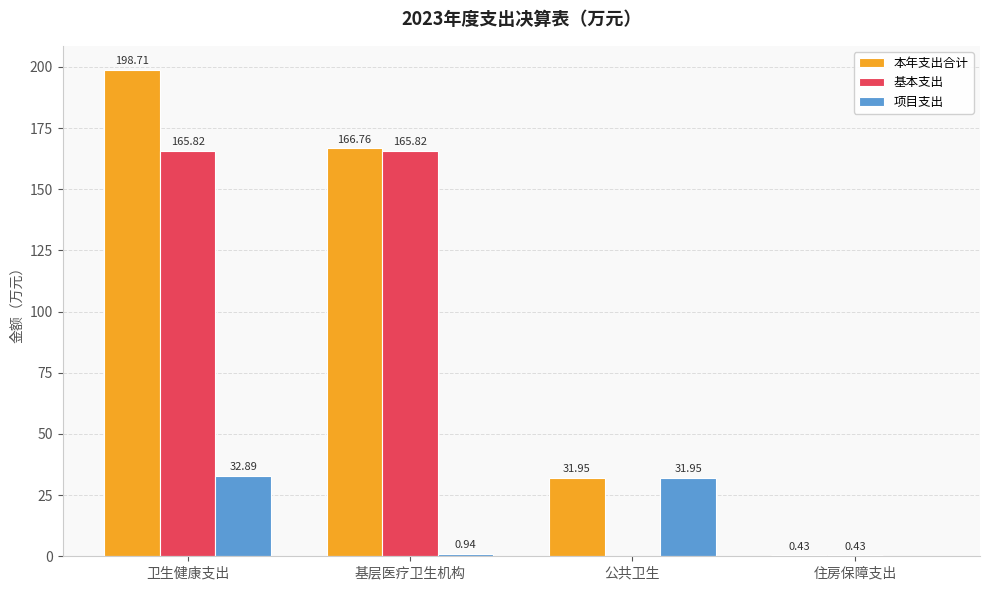

Is the value of 本年支出合计 at 公共卫生 greater than the value of 基本支出 at 住房保障支出?

Yes